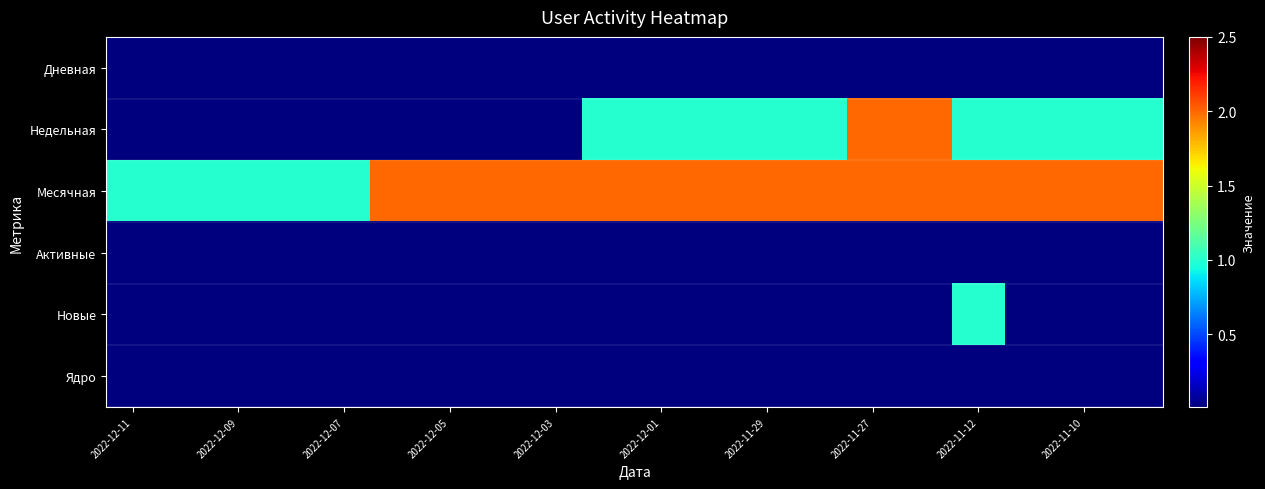

Reading right to left, what are all the values shown in this chart?

Дневная: 0.0	0.0	0.0	0.0	0.0	0.0	0.0	0.0	0.0	0.0	0.0	0.0	0.0	0.0	0.0	0.0	0.0	0.0	0.0	0.0
Недельная: 1.0	1.0	1.0	1.0	2.0	2.0	1.0	1.0	1.0	1.0	1.0	0.0	0.0	0.0	0.0	0.0	0.0	0.0	0.0	0.0
Месячная: 2.0	2.0	2.0	2.0	2.0	2.0	2.0	2.0	2.0	2.0	2.0	2.0	2.0	2.0	2.0	1.0	1.0	1.0	1.0	1.0
Активные: 0.0	0.0	0.0	0.0	0.0	0.0	0.0	0.0	0.0	0.0	0.0	0.0	0.0	0.0	0.0	0.0	0.0	0.0	0.0	0.0
Новые: 0.0	0.0	0.0	1.0	0.0	0.0	0.0	0.0	0.0	0.0	0.0	0.0	0.0	0.0	0.0	0.0	0.0	0.0	0.0	0.0
Ядро: 0.0	0.0	0.0	0.0	0.0	0.0	0.0	0.0	0.0	0.0	0.0	0.0	0.0	0.0	0.0	0.0	0.0	0.0	0.0	0.0